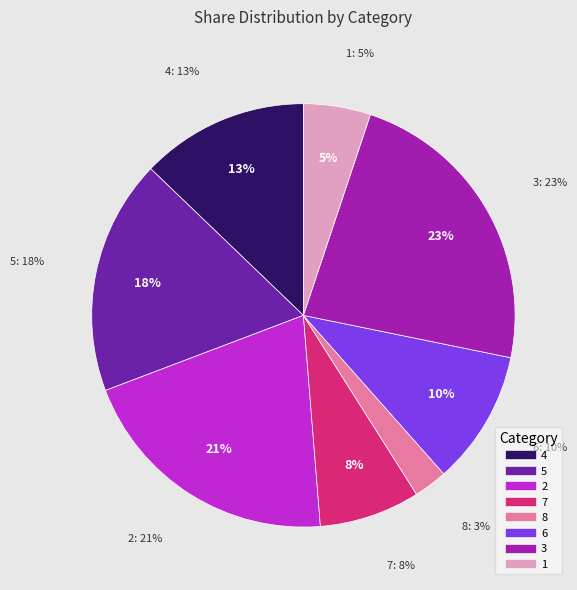

Is 9 the majority of the pie?

No